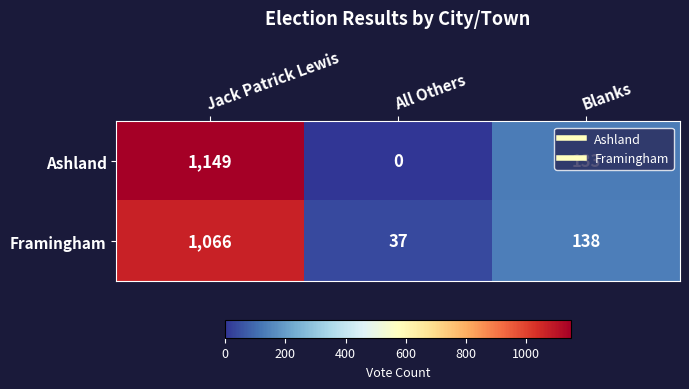

What is the total value across all series at Blanks?

271